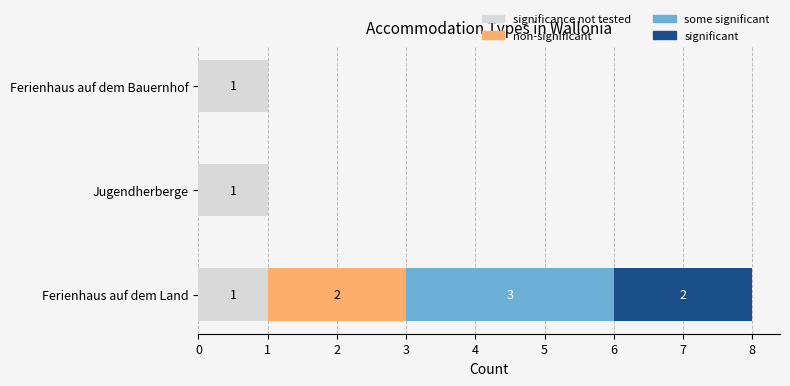

The significance not tested series shows 1 at Ferienhaus auf dem Bauernhof. True or false?

True